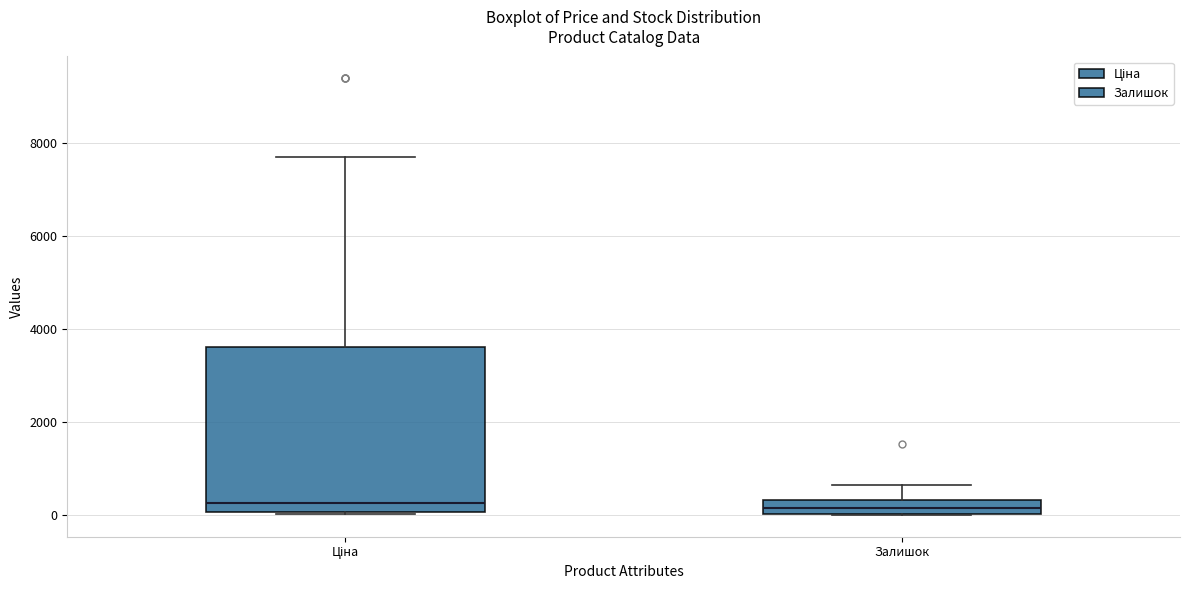

Reading left to right, transcribe this box plot: for each box, give where its median line is, the range the box spans, and where its two whiskers end, as read against the y-axis. The values are not printed on the chart, so give them approximately, as read against the axis.

Ціна: median 200, box 0 to 3600, whiskers 0 to 7600
Залишок: median 200, box 0 to 400, whiskers 0 to 600